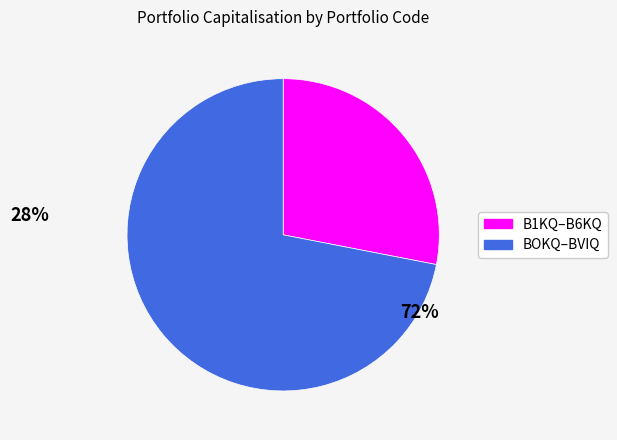

Count the number of slices in the pie.

2